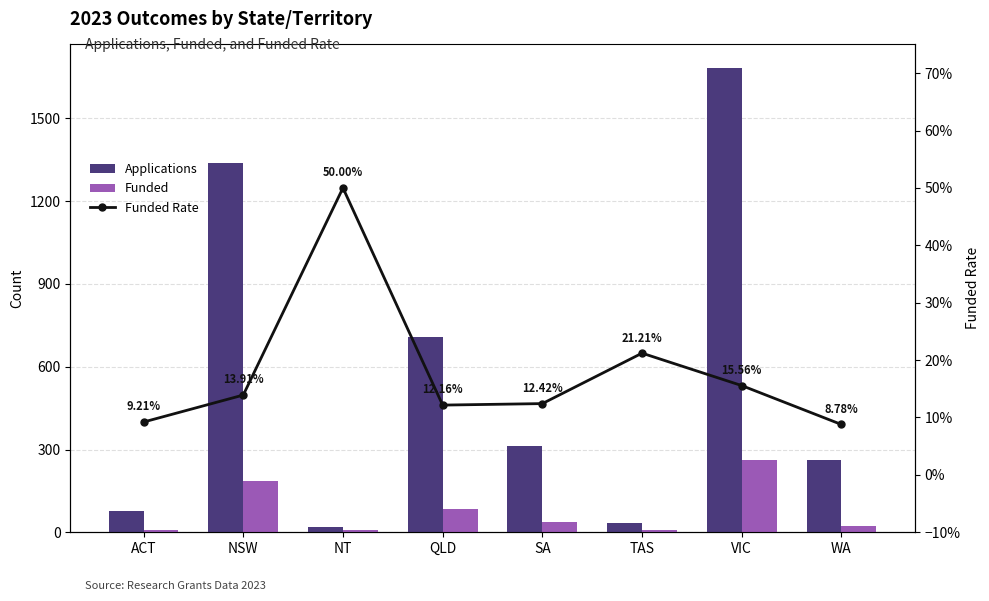

Reading left to right, extract all data points from this chart.

Applications: 76.0	1337.0	20.0	707.0	314.0	33.0	1684.0	262.0
Funded: 7.0	186.0	10.0	86.0	39.0	7.0	262.0	23.0
Funded Rate: 0.1	0.1	0.5	0.1	0.1	0.2	0.2	0.1